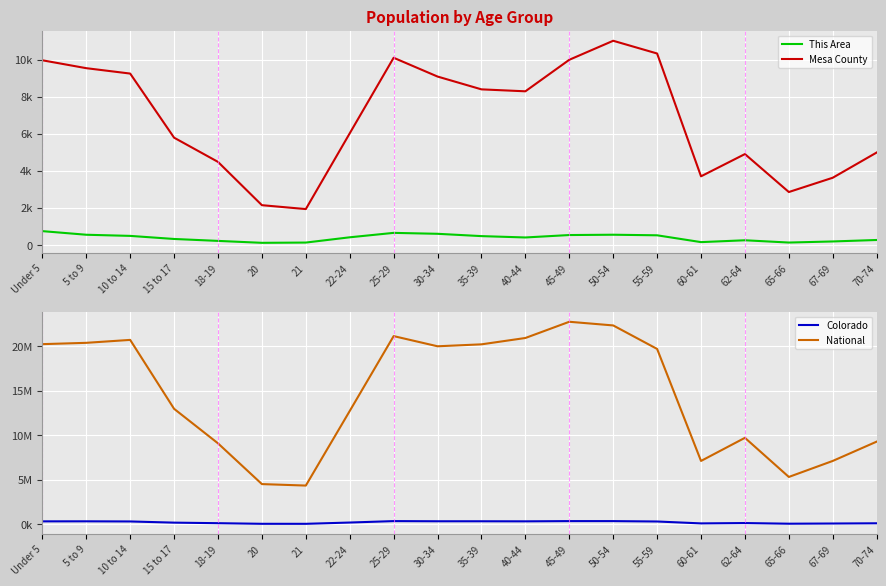

How many interior local valleys does the National series have?

4